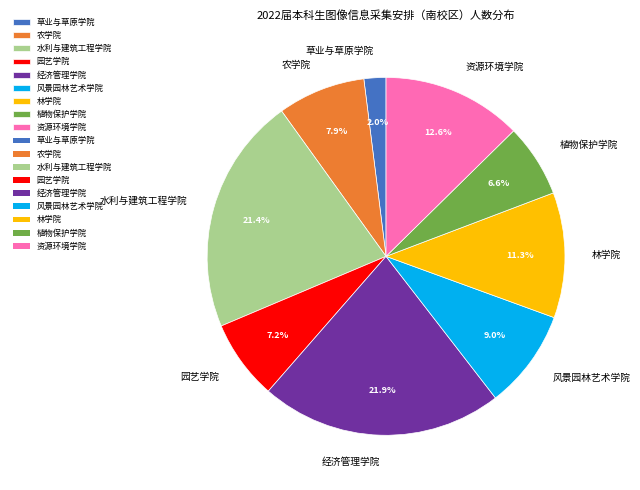

Does 风景园林艺术学院 represent more than half of the total?

No